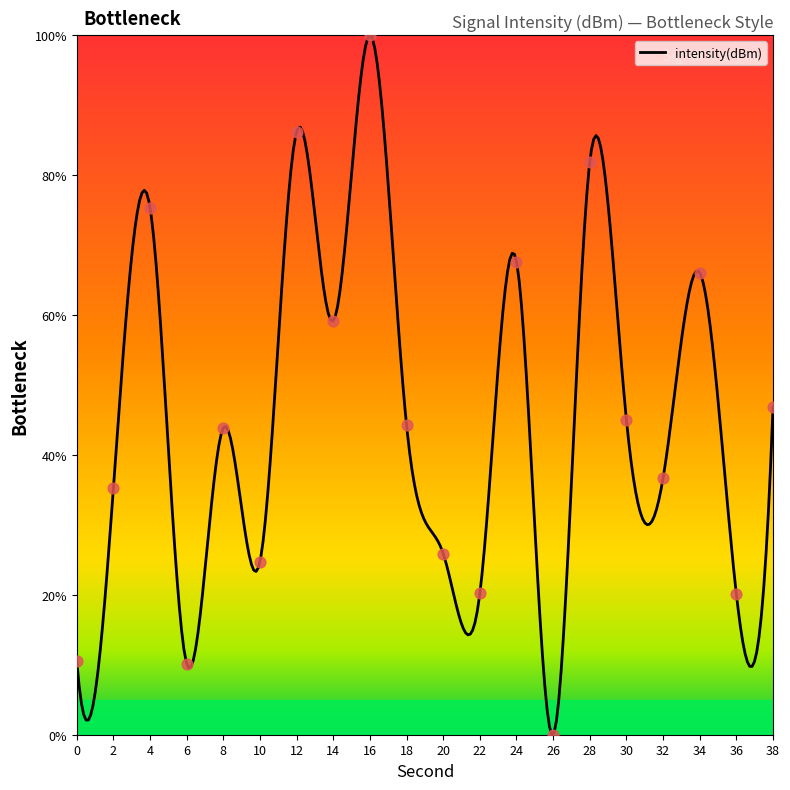

What is the change in value from 16 to 18?

-55.8